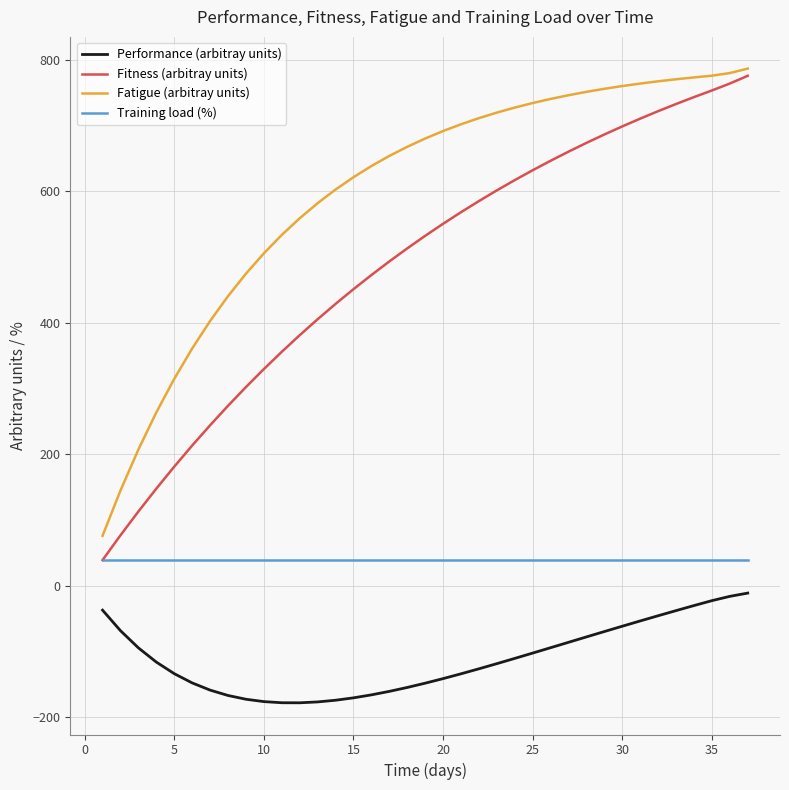

Rank the series by their average value, from highest to lowest.

Fatigue (arbitray units), Fitness (arbitray units), Training load (%), Performance (arbitray units)